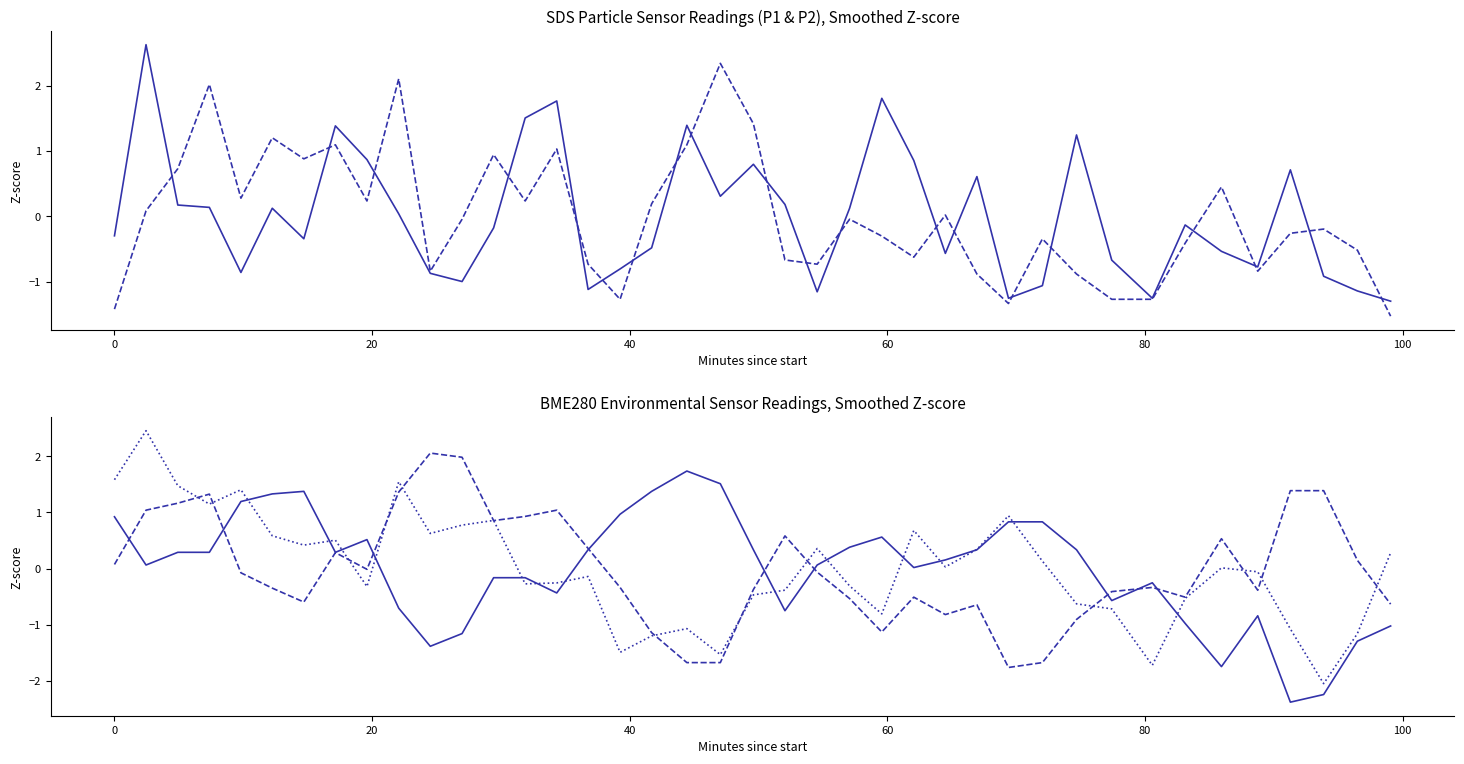

At how many categories does at least one series exceed -1?

40